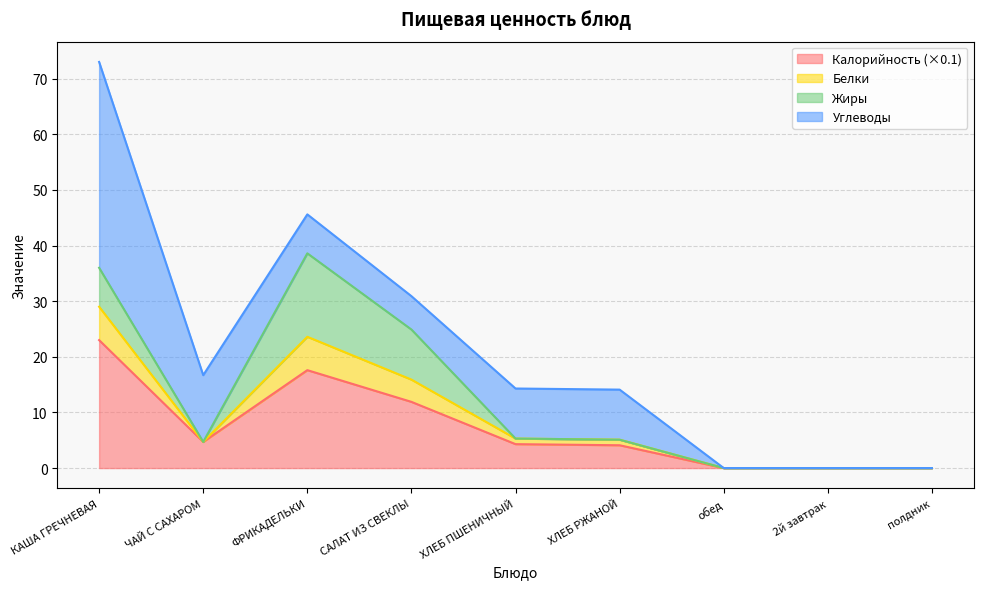

True or false: Белки and Калорийность cross at least once.

False